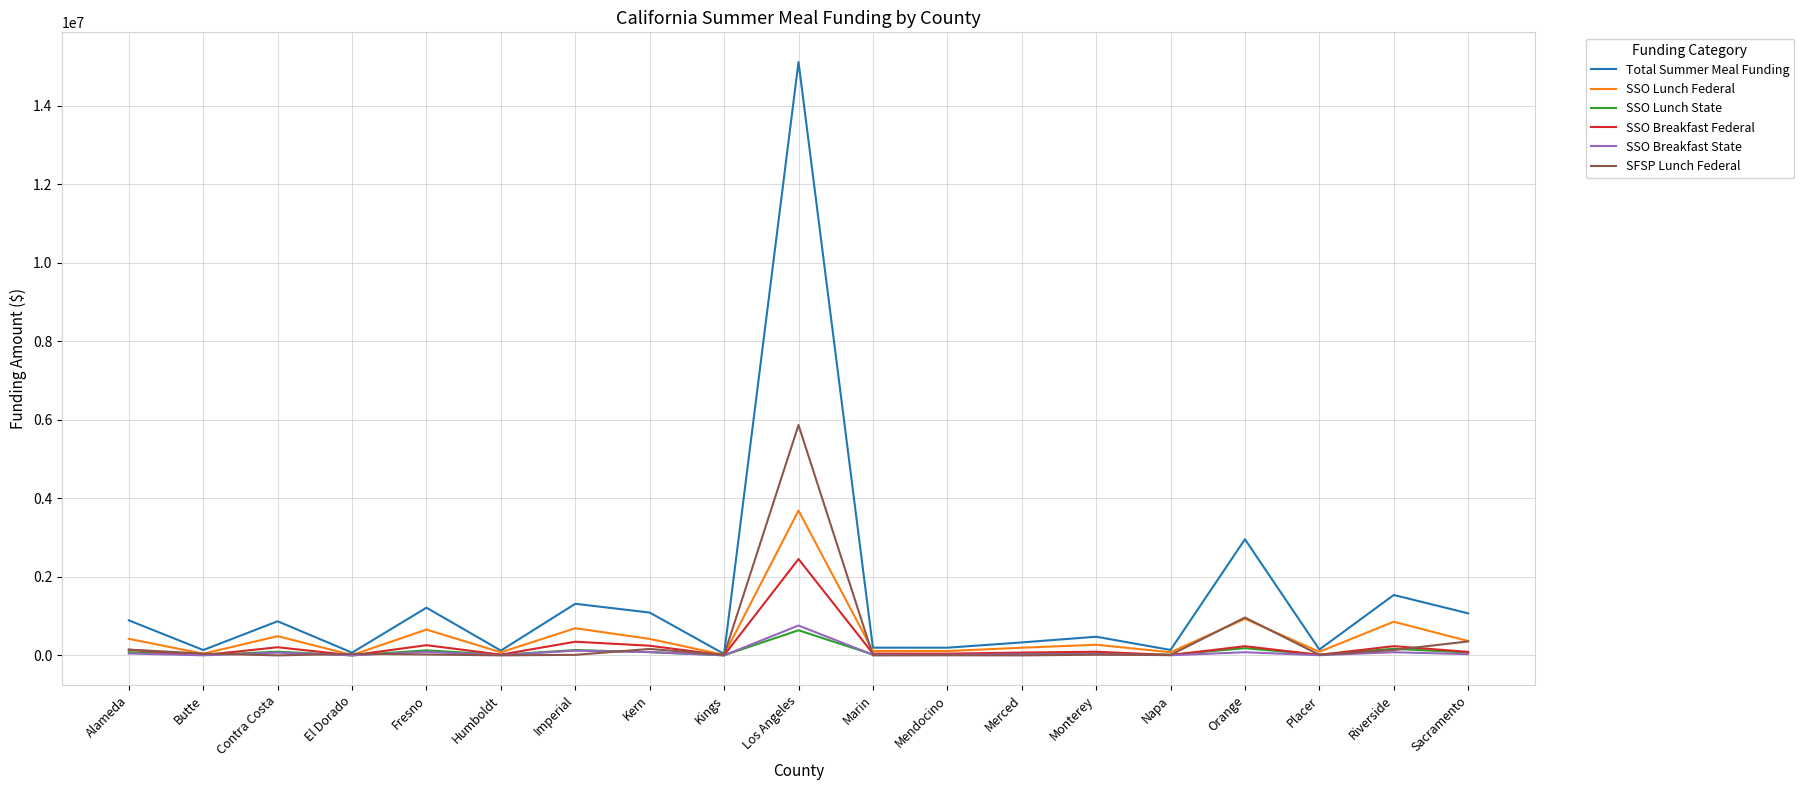

How many series are shown in this chart?

6